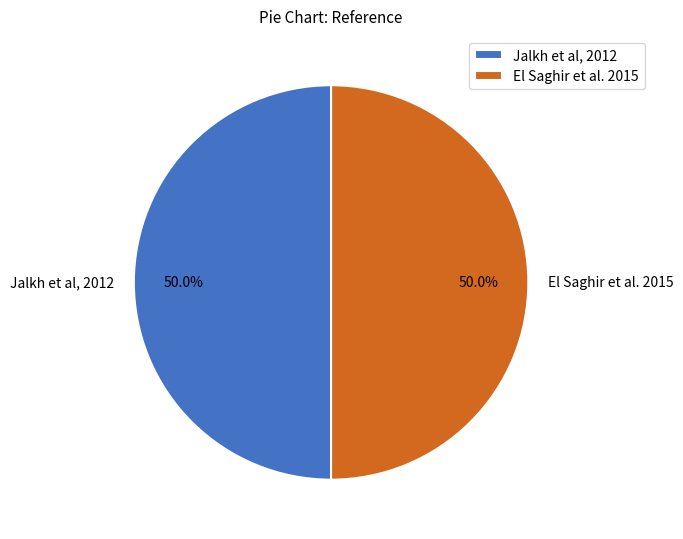

To the nearest percent, what is the average slice percentage?

50%